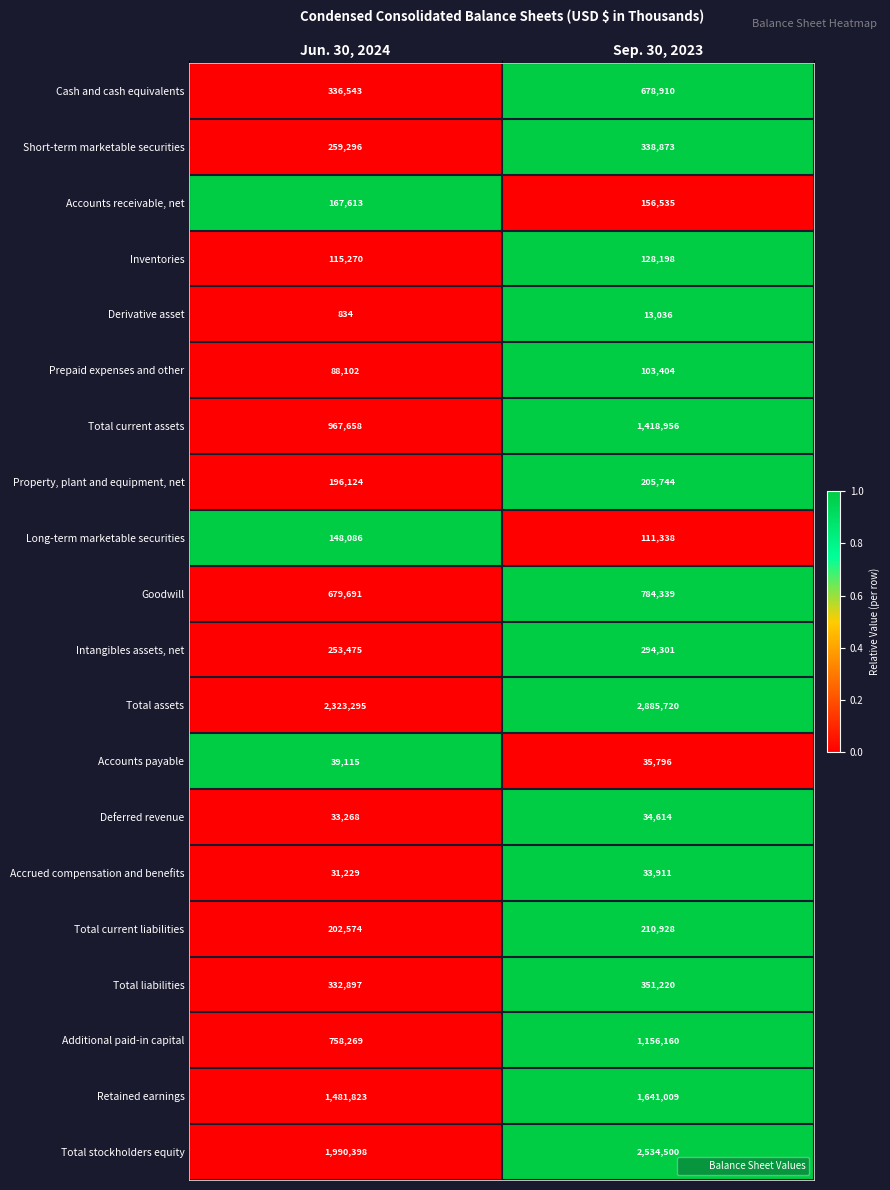

At which label is Total assets closest to 2604507?

Jun. 30, 2024